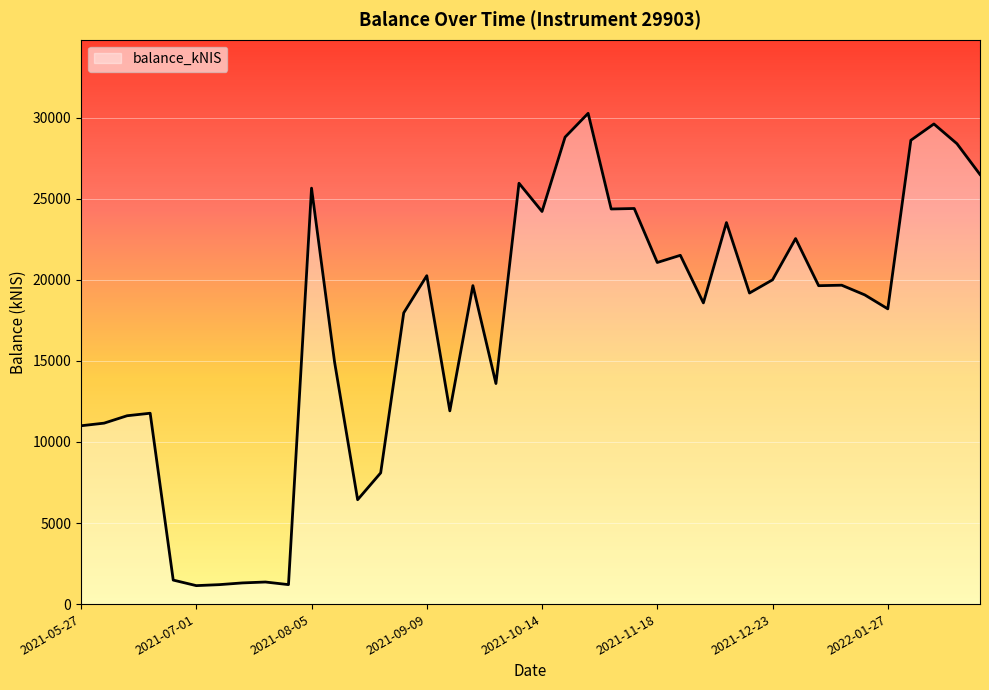

What is the greatest value displayed?

30266.2